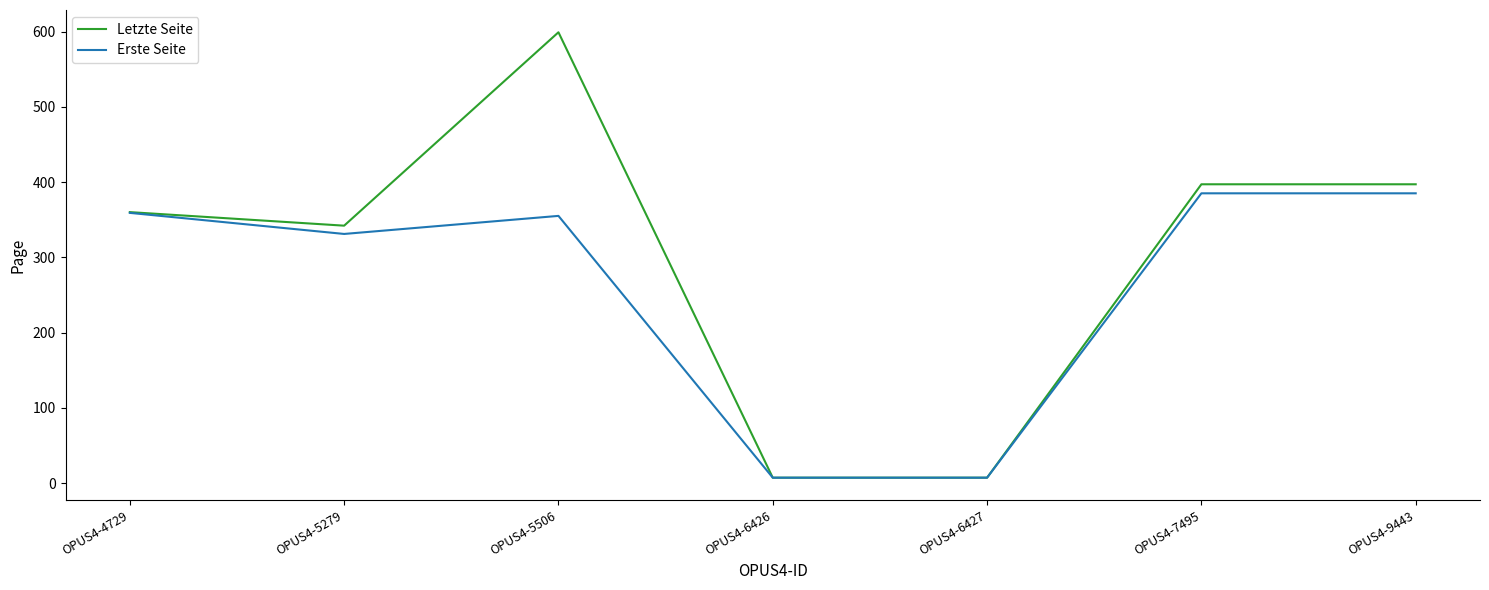

Is the value of Letzte Seite at OPUS4-6427 greater than the value of Erste Seite at OPUS4-9443?

No